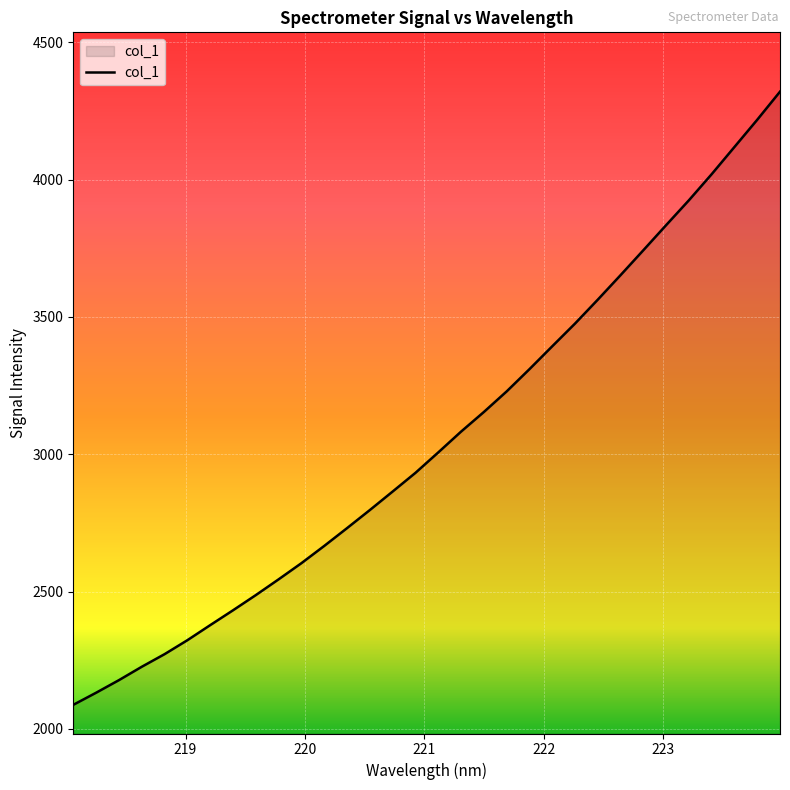

What is the difference between the second highest and second lowest values?

2086.2